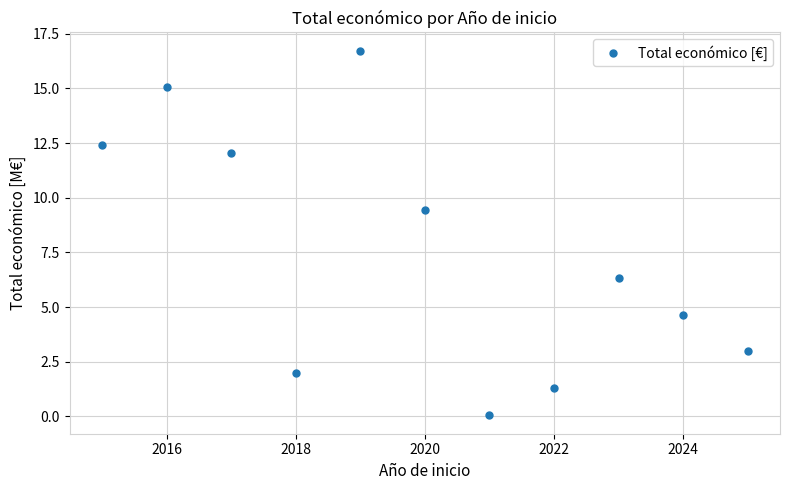

How many interior local valleys (lower than both neighbors) does the data have?

2